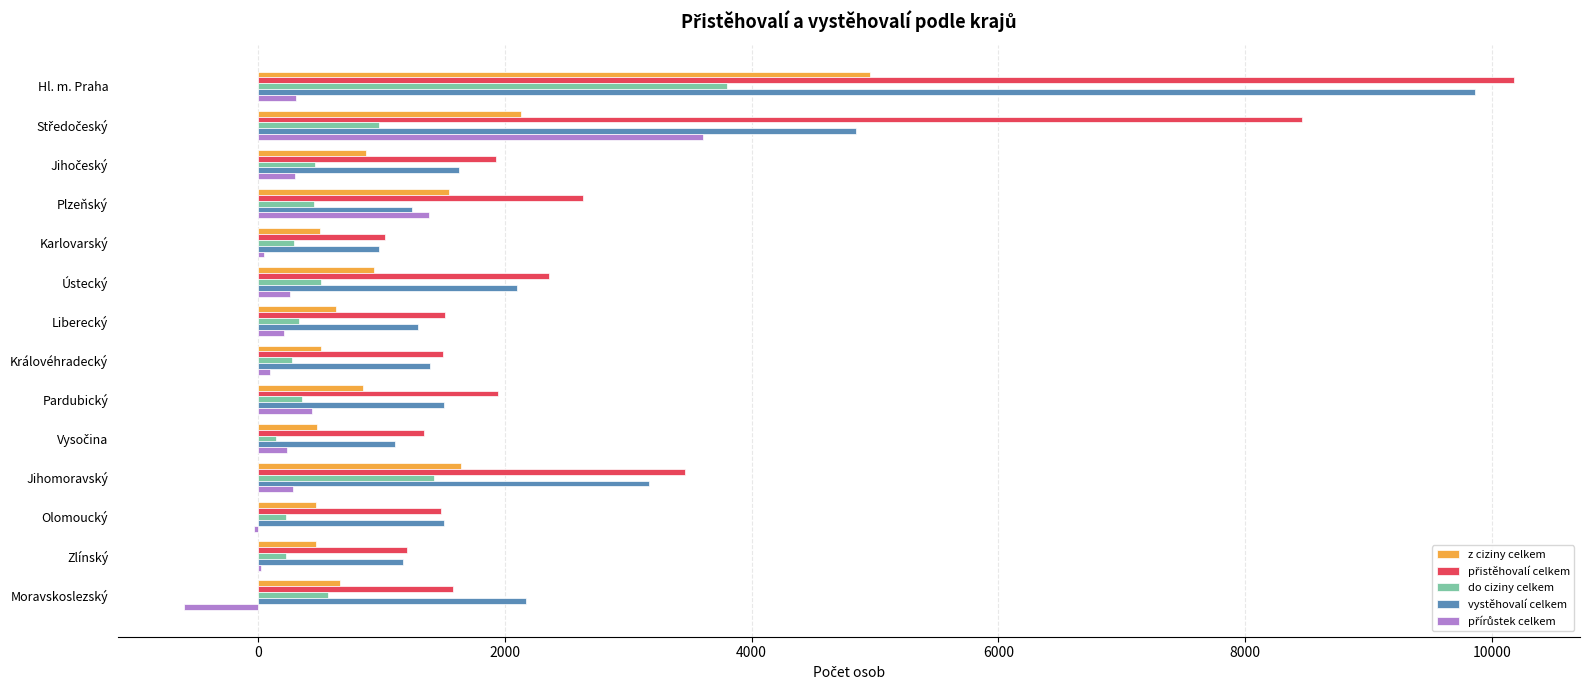

The value of do ciziny celkem at Liberecký is 336. True or false?

True